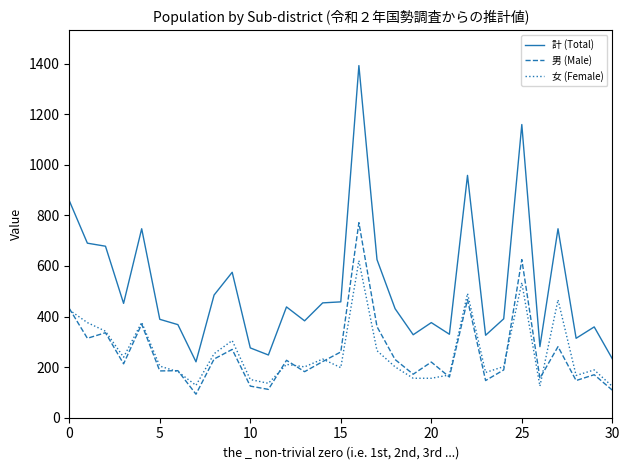

Rank the series by their maximum value, from lowest to highest.

女 (Female), 男 (Male), 計 (Total)